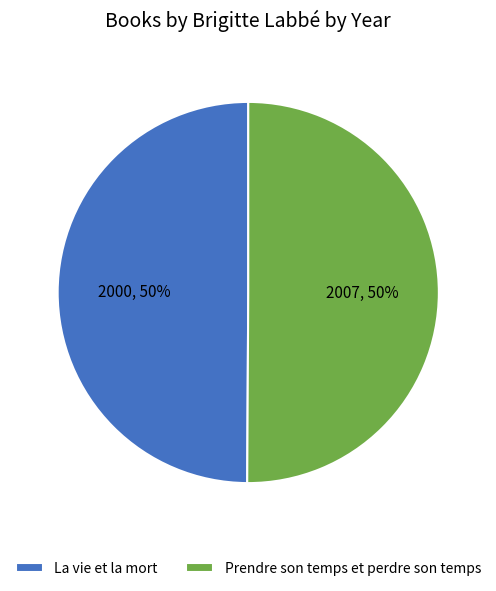

How many slices are in this pie chart?

2